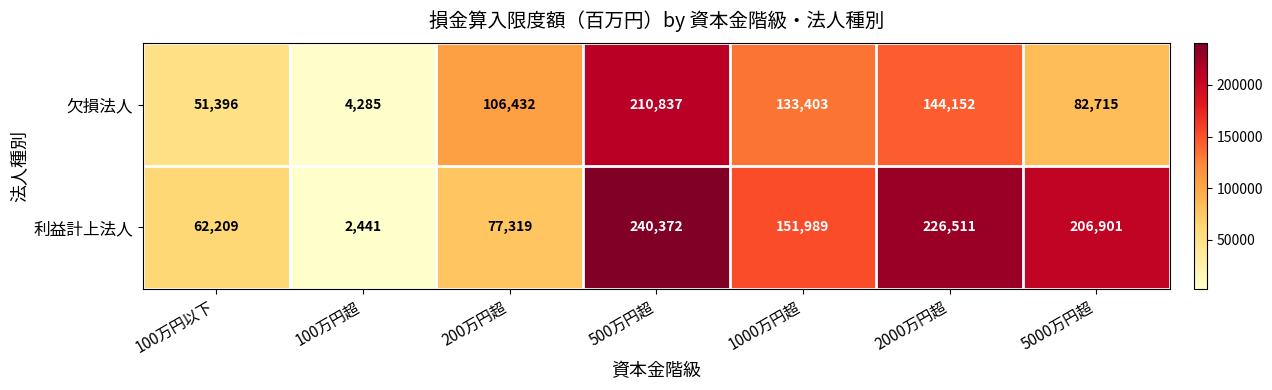

What is the spread (max minus min) of values at 200万円超?

29113